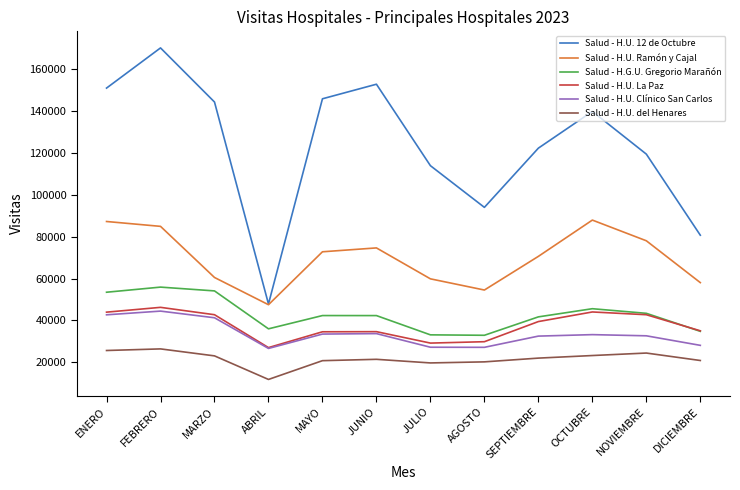

Which series changed the most between JULIO and NOVIEMBRE?

Salud - H.U. Ramón y Cajal